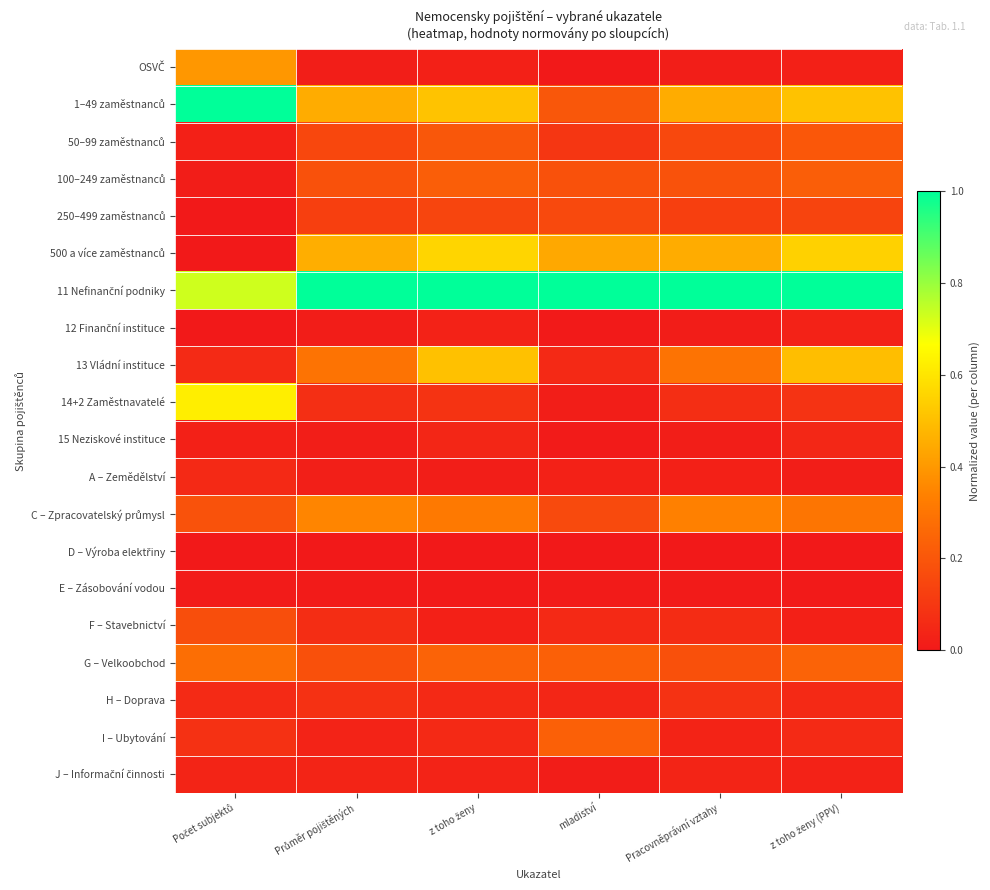

At which category is the sum across all series the highest?

z toho ženy